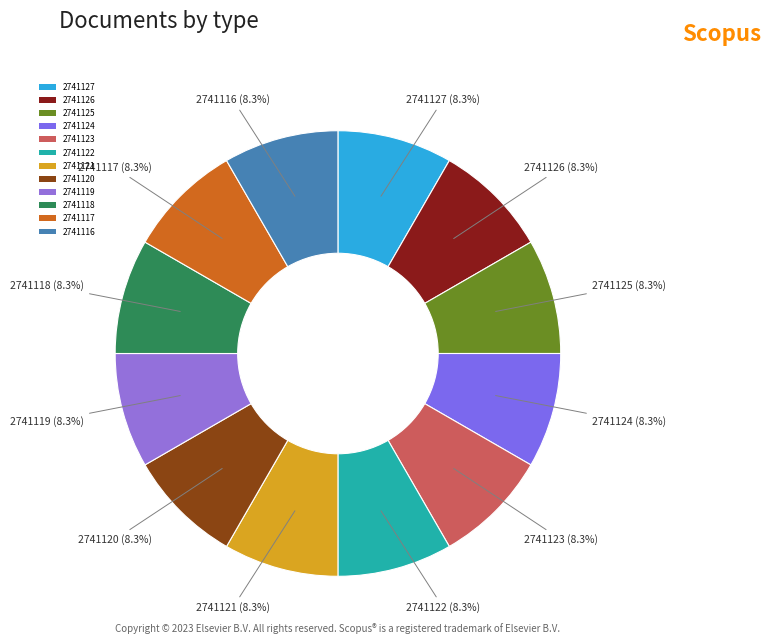

True or false: 2741125 accounts for 22% of the total.

False